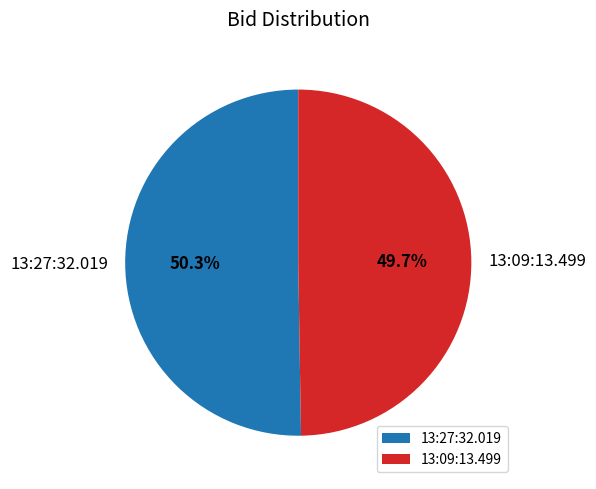

Which has a higher value, 13:09:13.499 or 13:27:32.019?

13:27:32.019